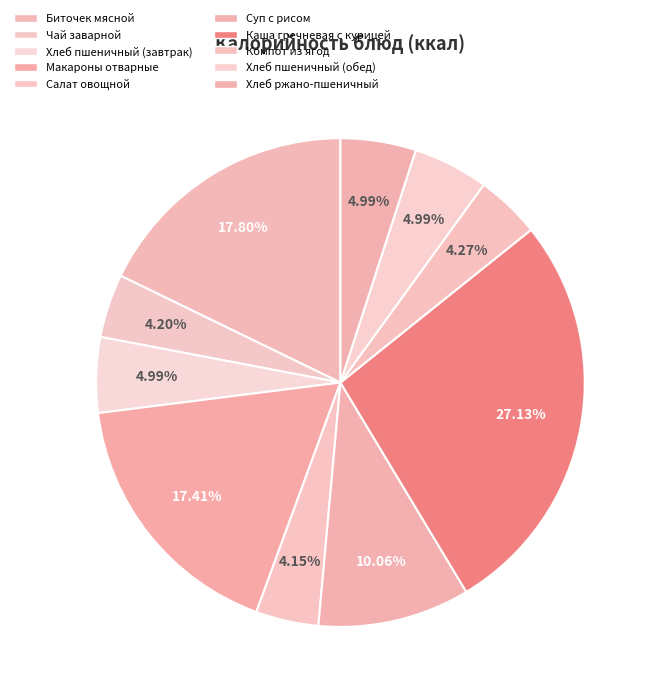

What percentage do Биточек мясной and Компот из ягод together represent?

22.1%